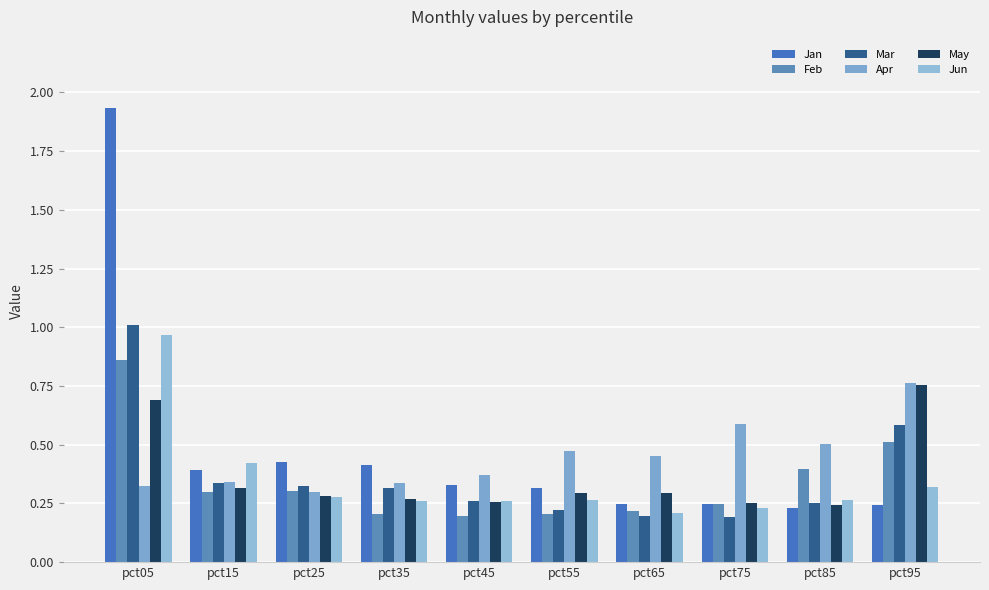

The Jan series shows 0.4 at pct15. True or false?

True